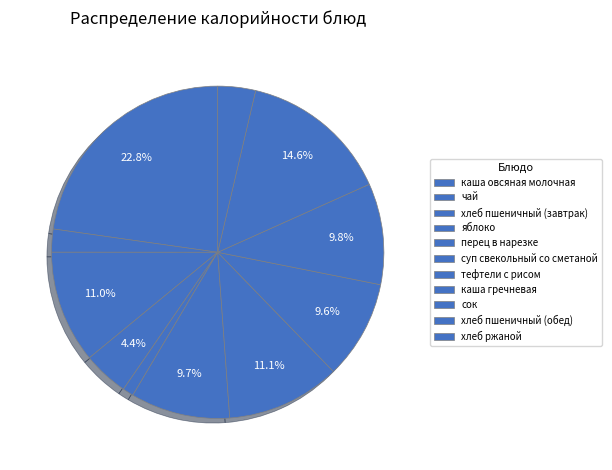

To the nearest percent, what portion does хлеб ржаной represent?

4%